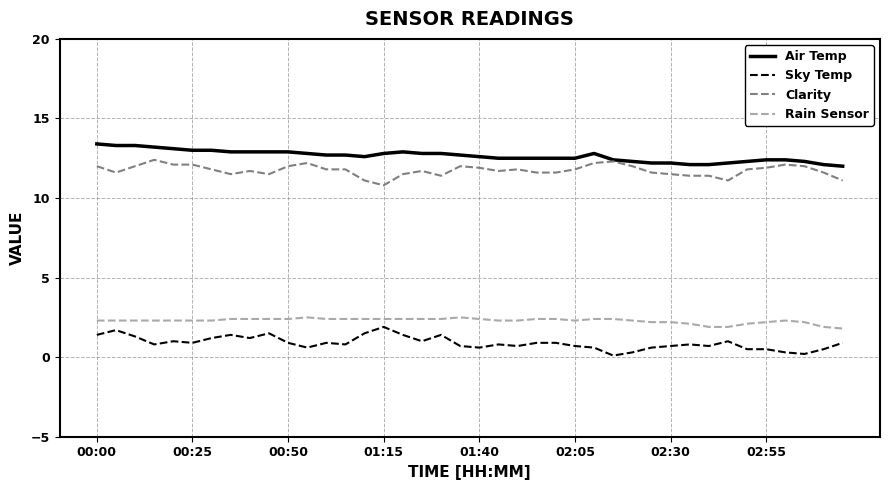

True or false: Sky Temp and Air Temp intersect in this chart.

False